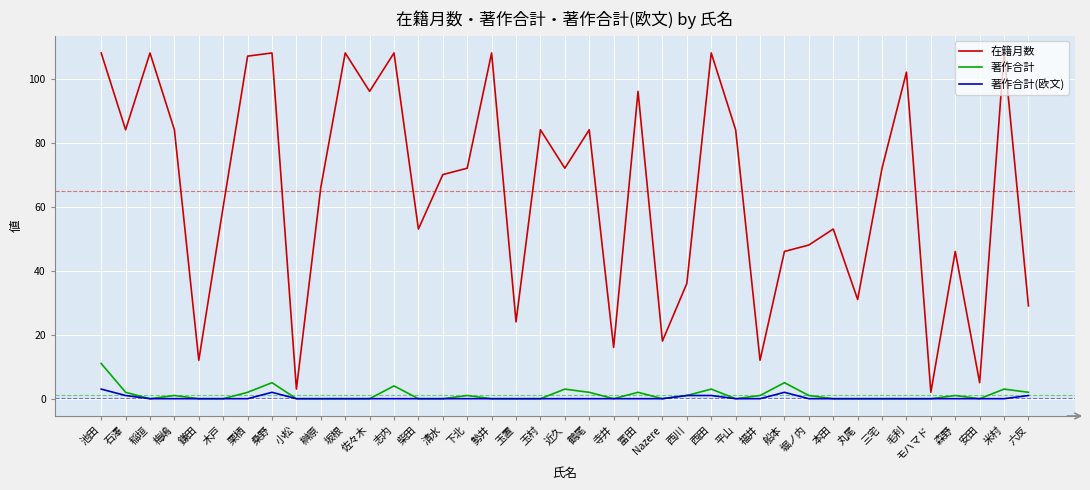

Which series has the widest spread of values?

在籍月数